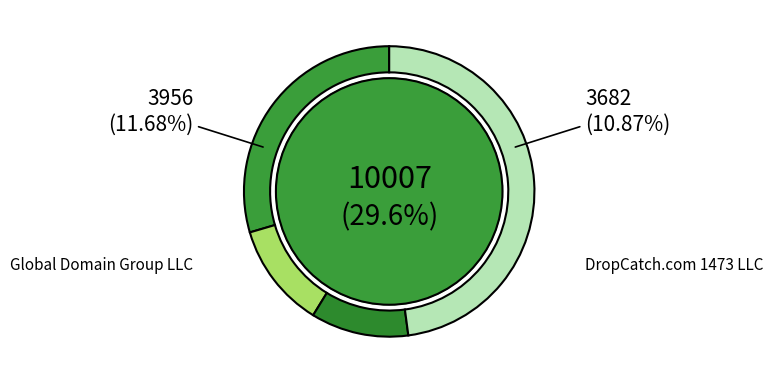

Combined, do DropCatch.com 1319 LLC and Marcaria International LLC account for over 50%?

No